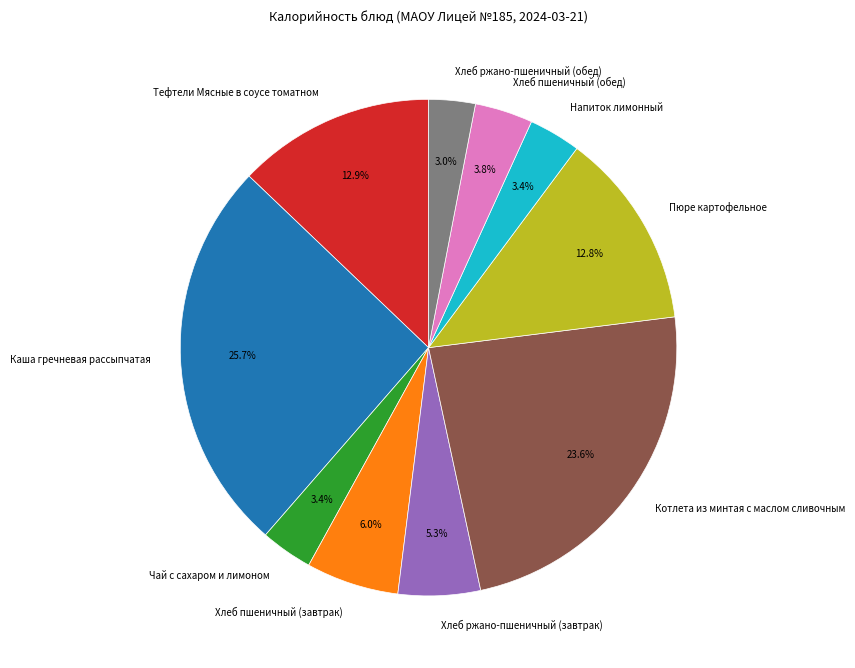

To the nearest percent, what percentage of the pie is Хлеб ржано-пшеничный (завтрак)?

5%